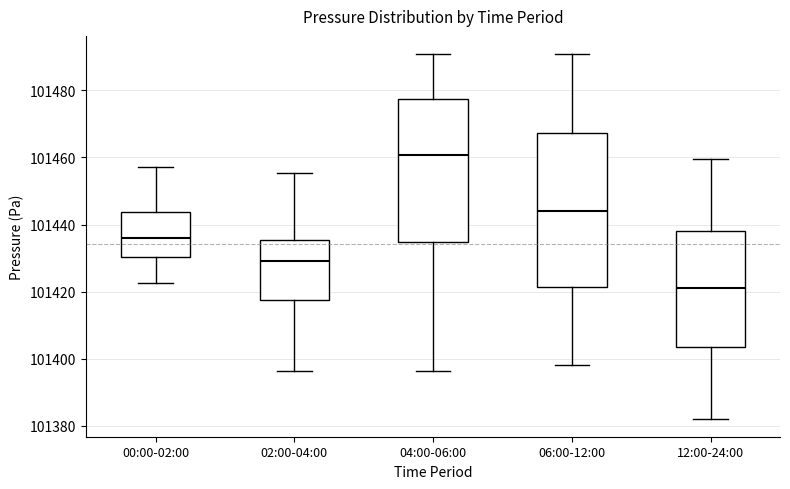

Reading left to right, transcribe this box plot: for each box, give where its median line is, the range the box spans, and where its two whiskers end, as read against the y-axis. The values are not printed on the chart, so give them approximately, as read against the axis.

00:00-02:00: median 101436, box 101430 to 101444, whiskers 101422 to 101458
02:00-04:00: median 101430, box 101418 to 101436, whiskers 101396 to 101456
04:00-06:00: median 101460, box 101434 to 101478, whiskers 101396 to 101490
06:00-12:00: median 101444, box 101422 to 101468, whiskers 101398 to 101490
12:00-24:00: median 101422, box 101404 to 101438, whiskers 101382 to 101460